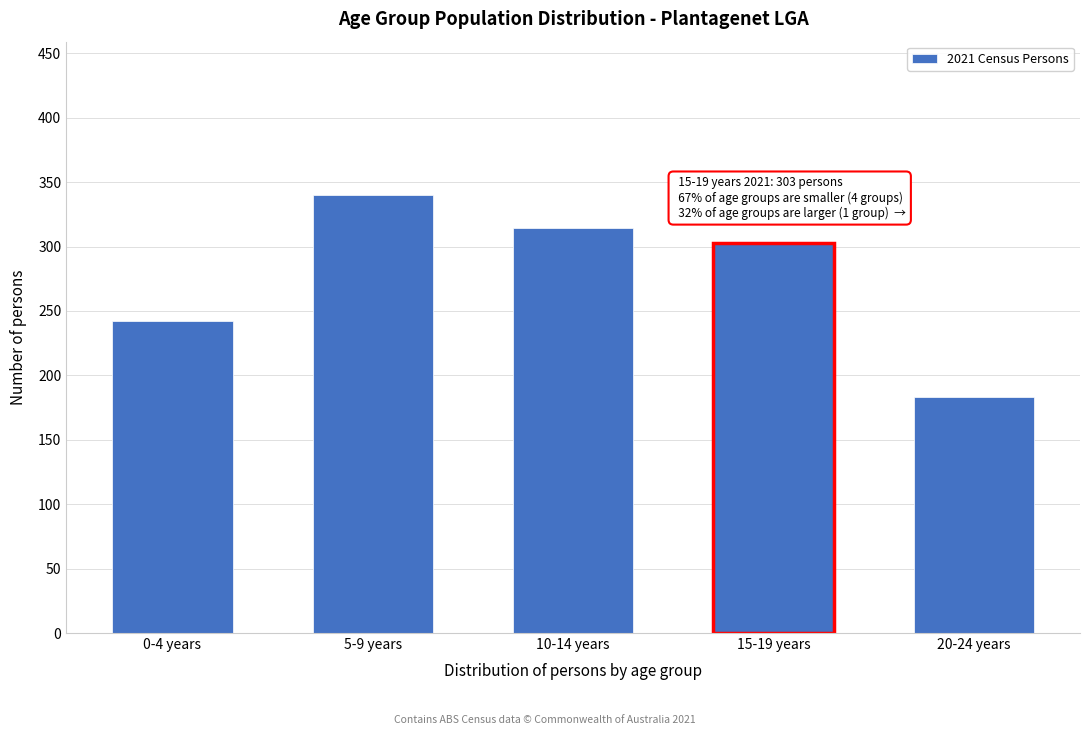

Reading left to right, list all the values displayed in this chart.

242	340	314	303	183